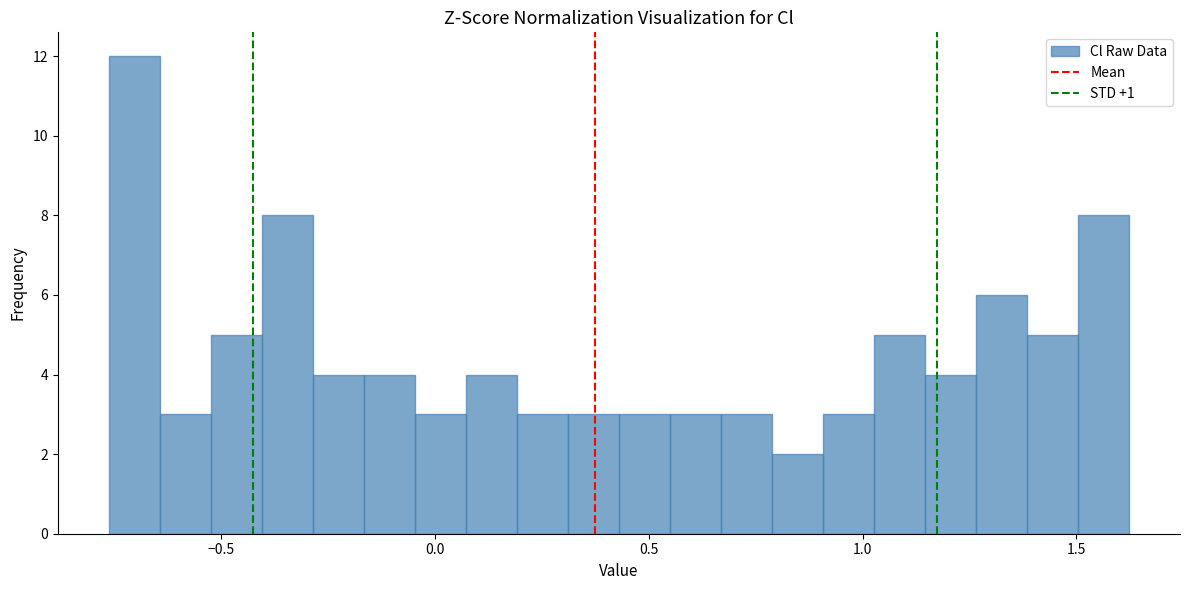

Around what value on the x-axis is the tallest bar? Give the approximate position of its centre, as read against the axis.

-0.70